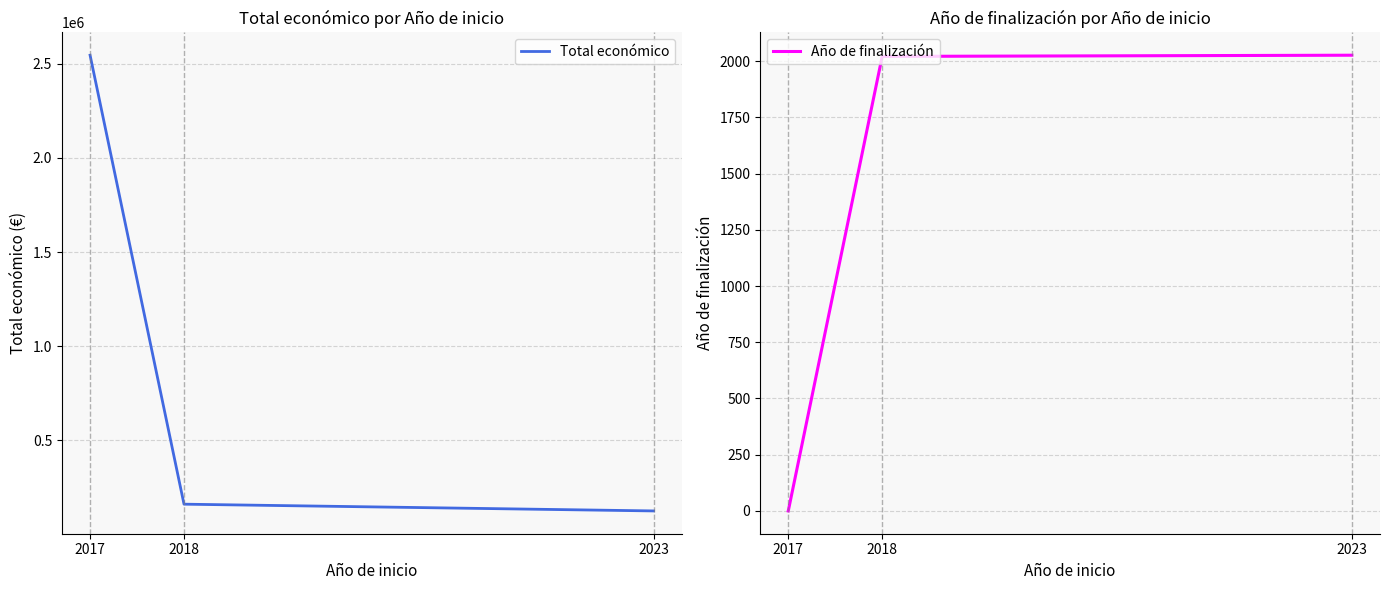

How many data points in Año de finalización are less than 2021?

1